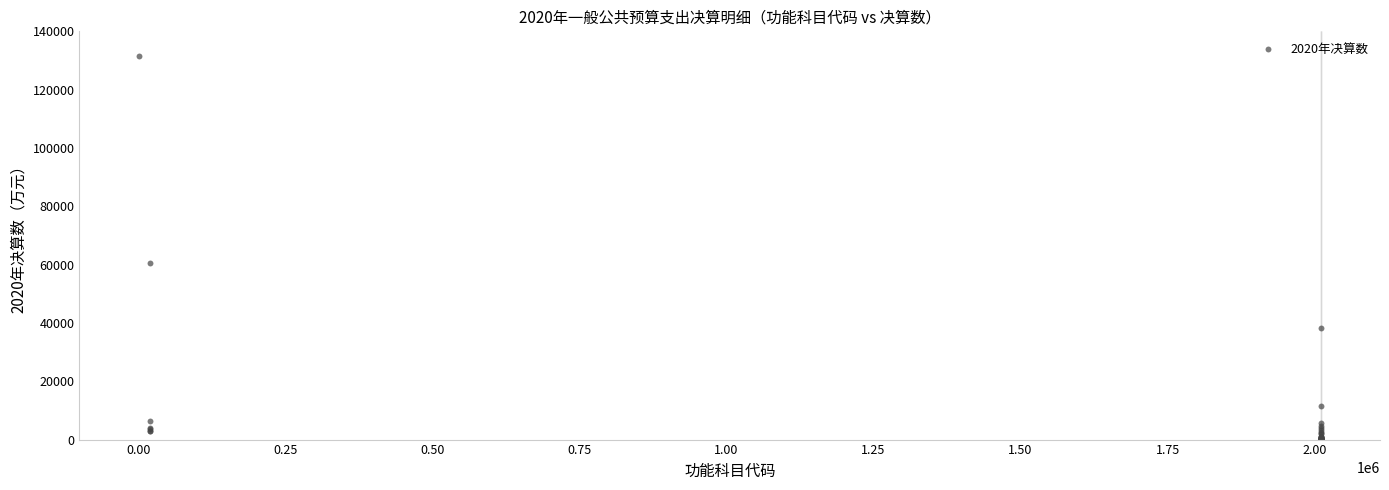

What Y value in the scatter plot is closest to 65718?

60464